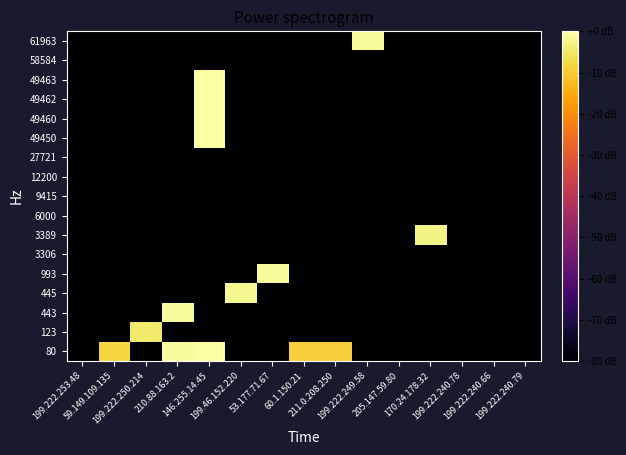

Which category has the highest value across all series?

146.255.14.45